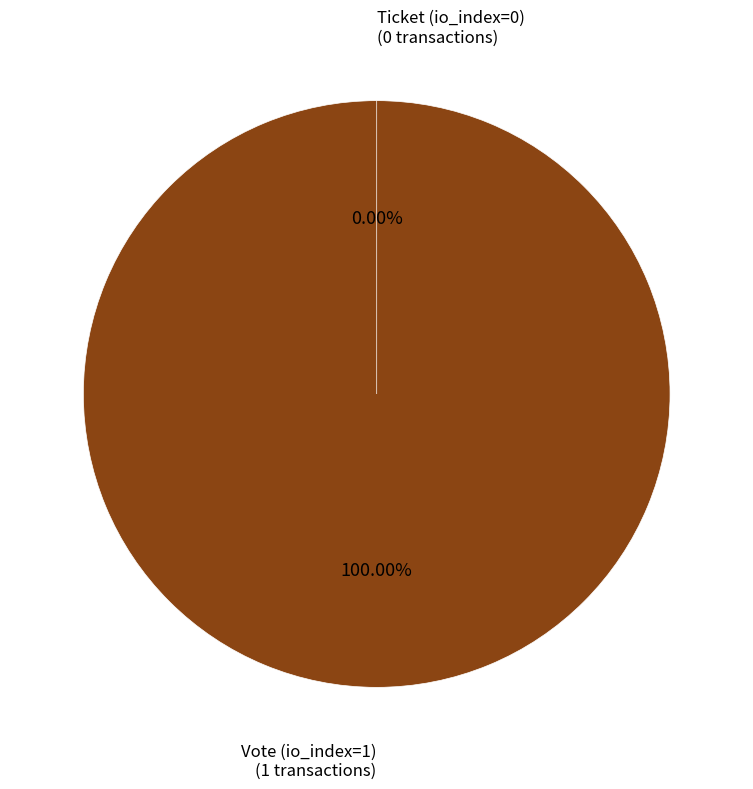

What is the largest slice in the pie chart?

Vote (io_index=1)